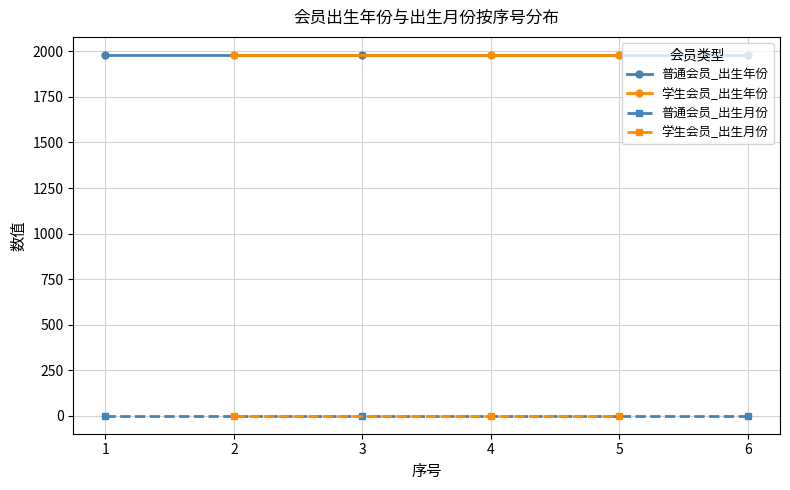

Is it true that 普通会员_出生月份 equals 1 at 1?

False